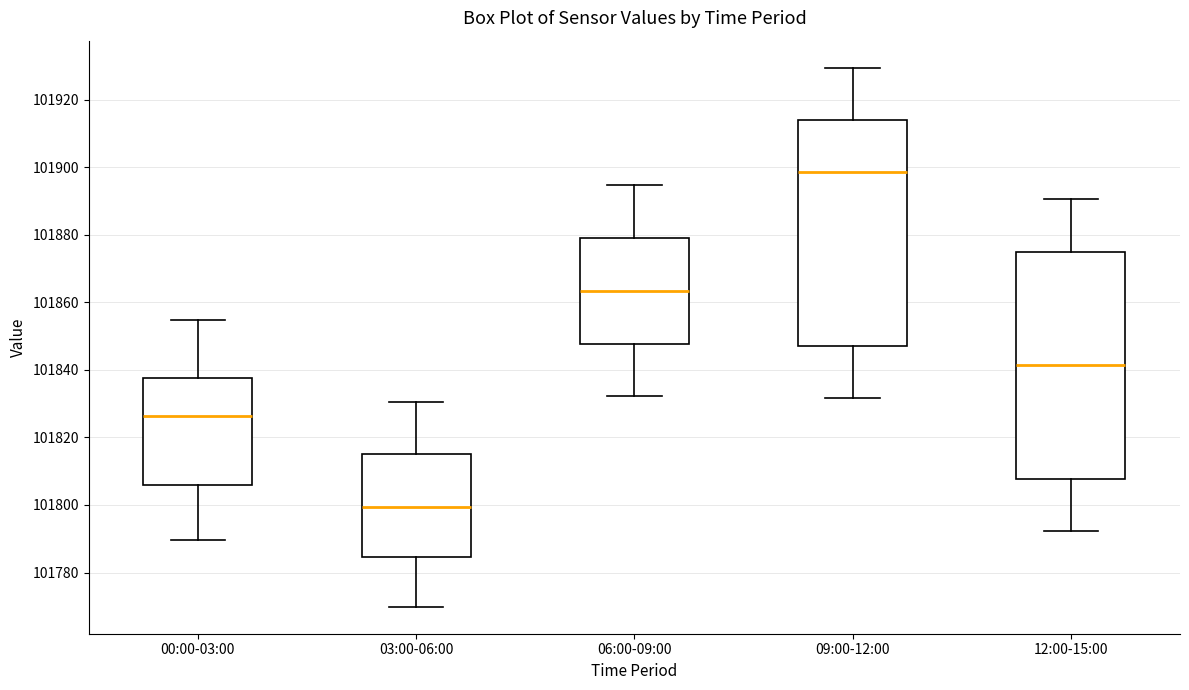

Which box's median line is the lowest?

03:00-06:00